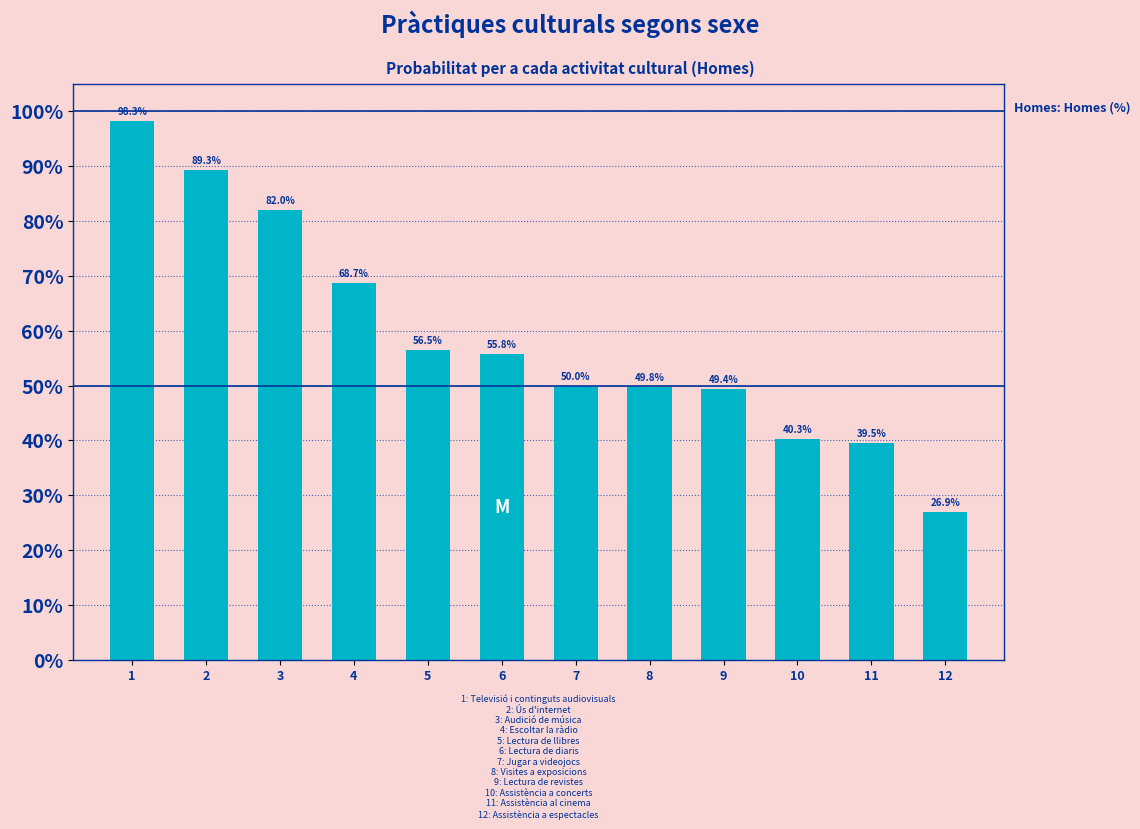

Reading right to left, what are all the values shown in this chart?

12=26.9	11=39.5	10=40.3	9=49.4	8=49.8	7=50.0	6=55.8	5=56.5	4=68.7	3=82.0	2=89.3	1=98.3